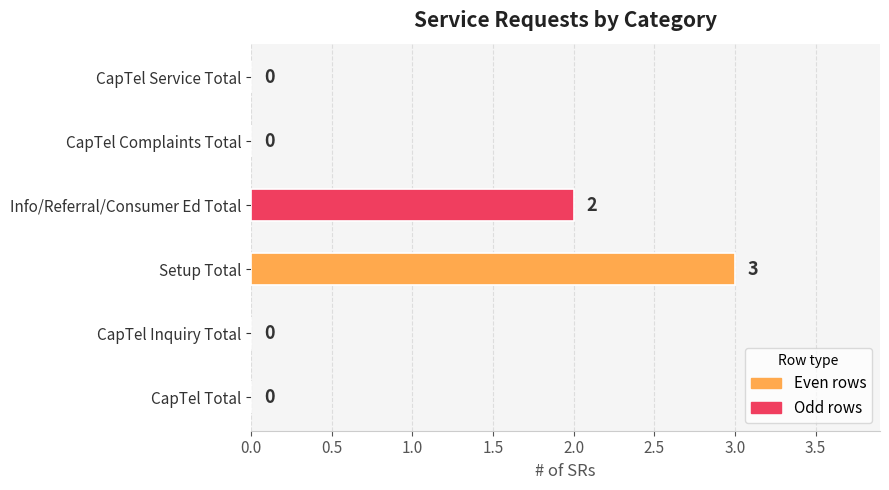

Which has a higher value, Setup Total or CapTel Total?

Setup Total